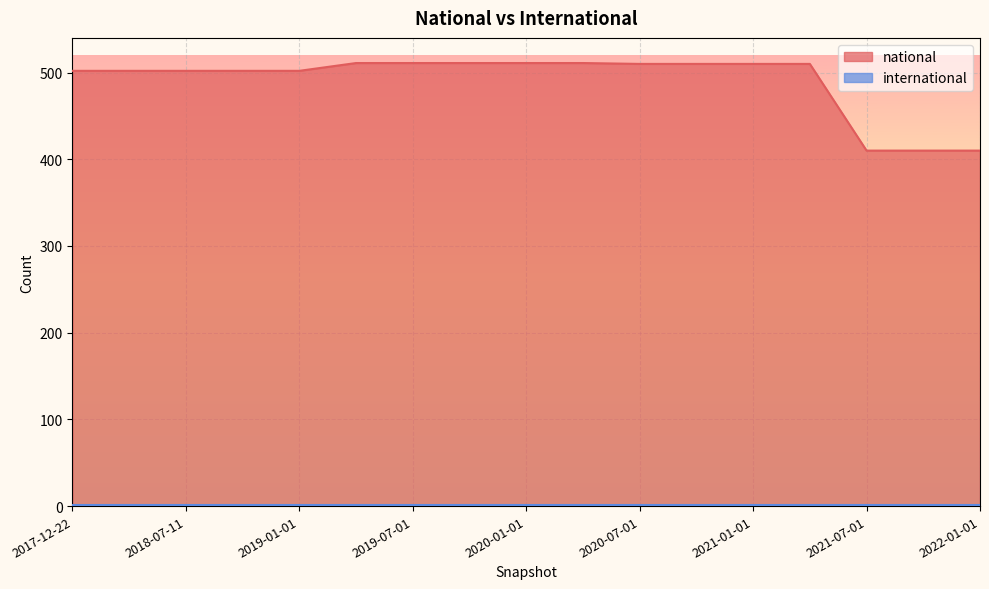

Does the chart display data point markers on the line(s)?

No